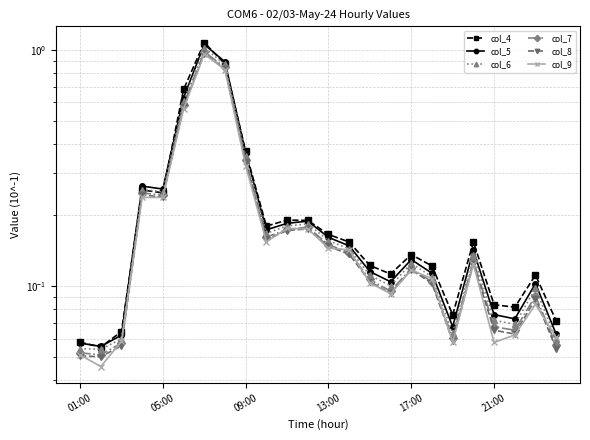

What value does the col_7 series have at 15?

0.1